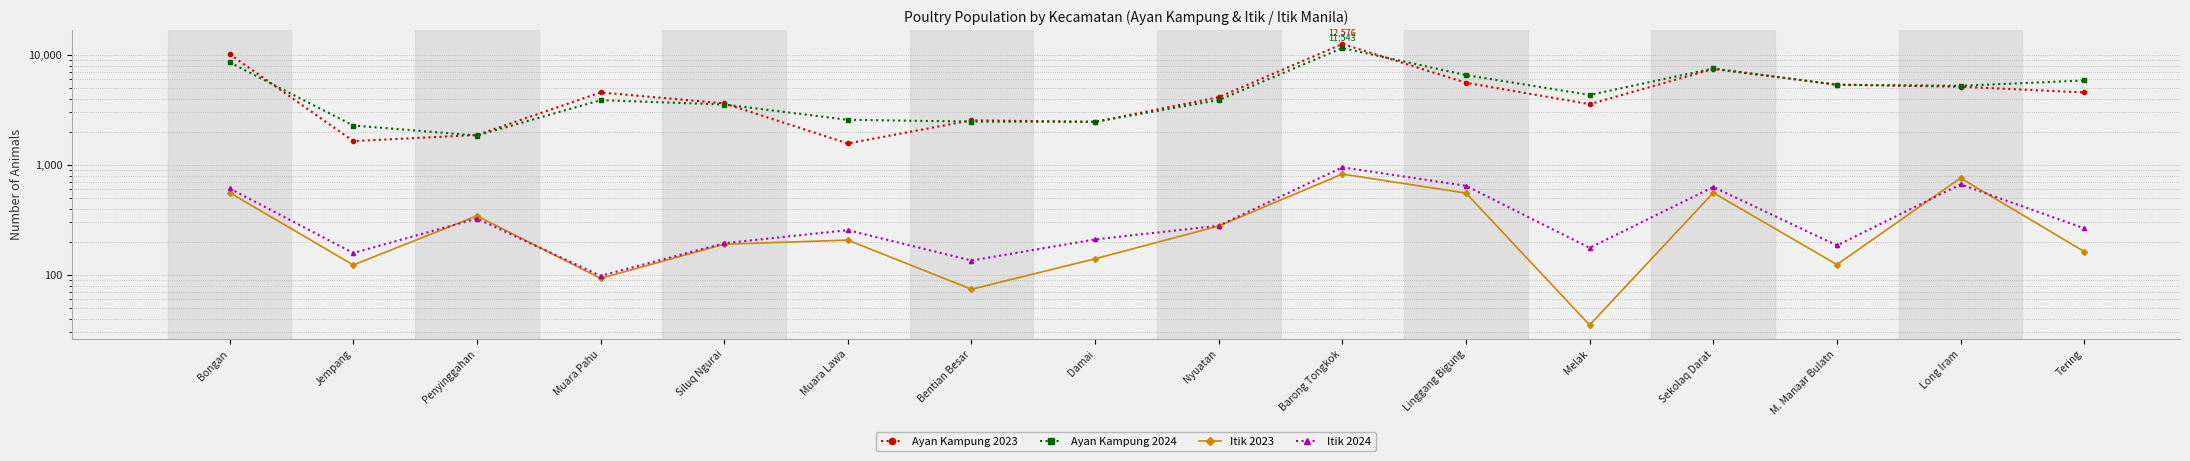

True or false: Ayan Kampung 2023 and Itik 2024 intersect in this chart.

False